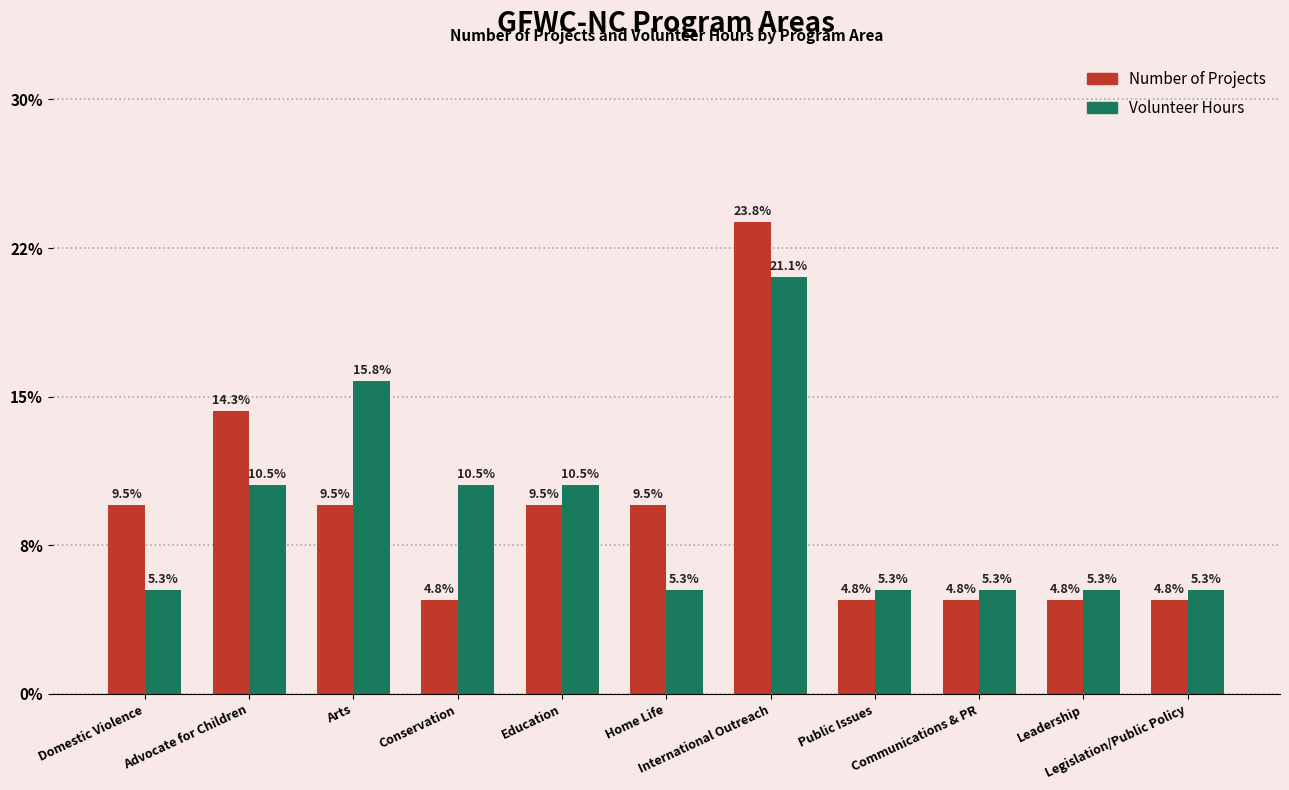

What is the label of the 10th bar from the right?

Advocate for Children